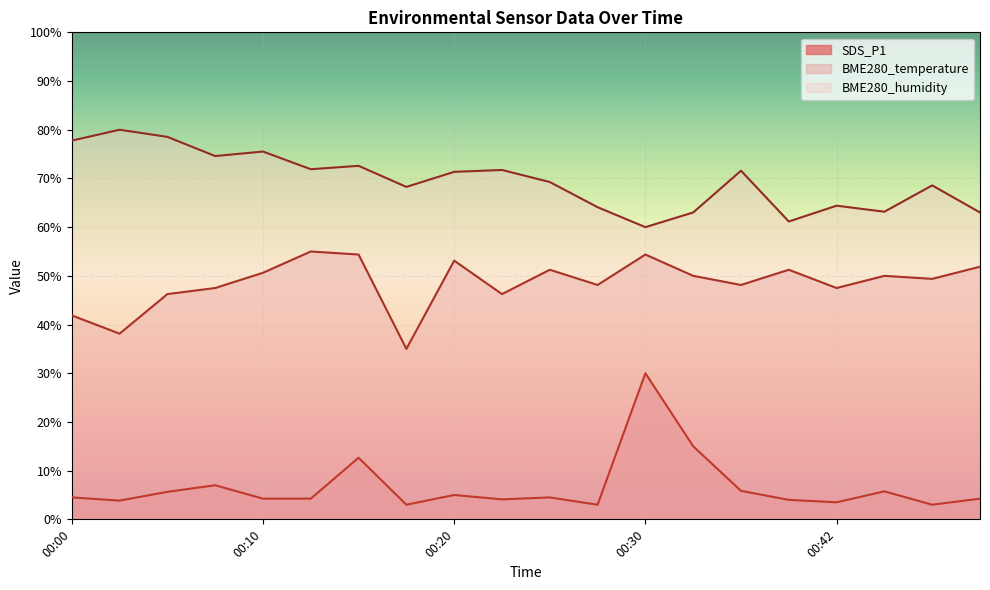

Rank the series by their average value, from lowest to highest.

SDS_P1, BME280_temperature, BME280_humidity